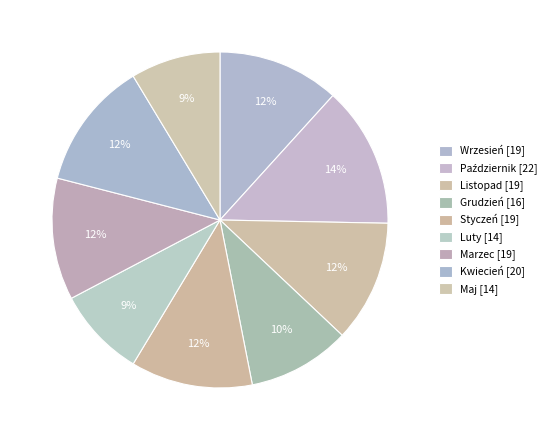

Rank the categories by value from highest to lowest.

Październik, Kwiecień, Wrzesień, Listopad, Styczeń, Marzec, Grudzień, Luty, Maj